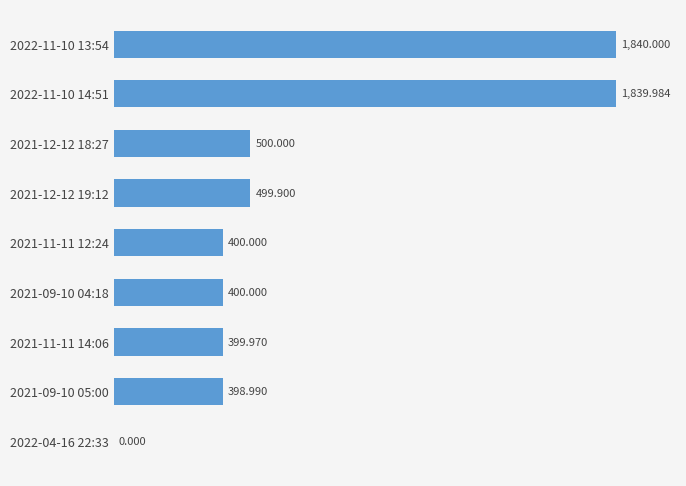

What is the sum of all values?

6278.8